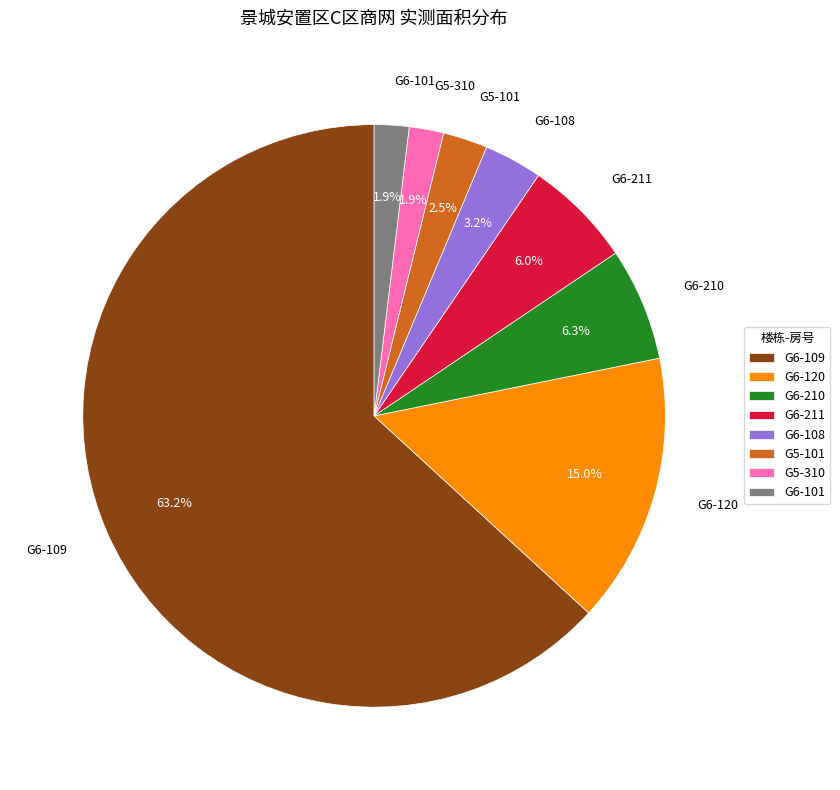

Count the number of slices in the pie.

8